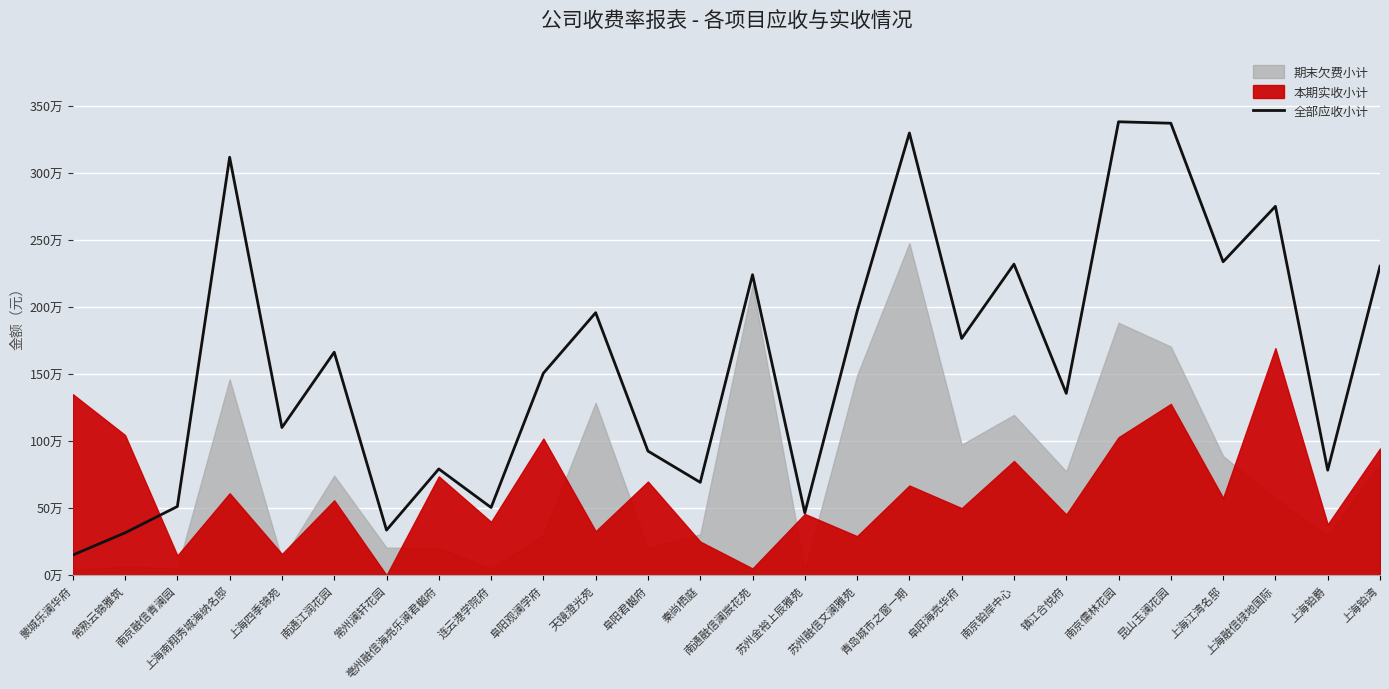

What is the sum of the values at 苏州融信文澜雅苑 and 常熟云锦雅筑?

2283628.0